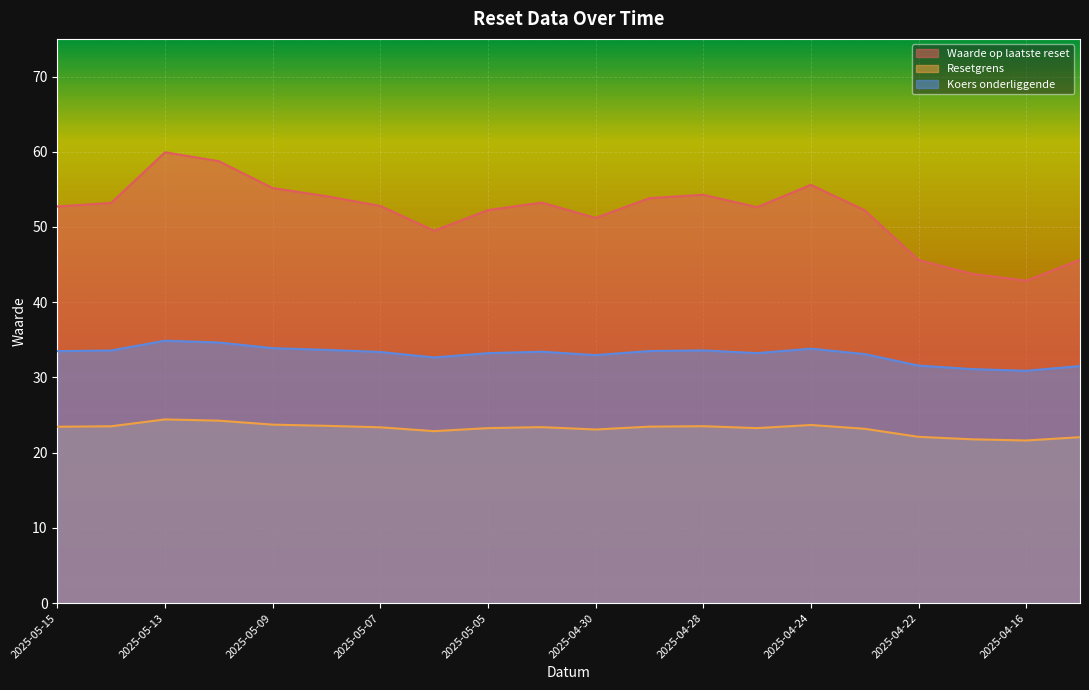

In Waarde op laatste reset, how many points are lower than both neighbors (excluding endpoints)?

4